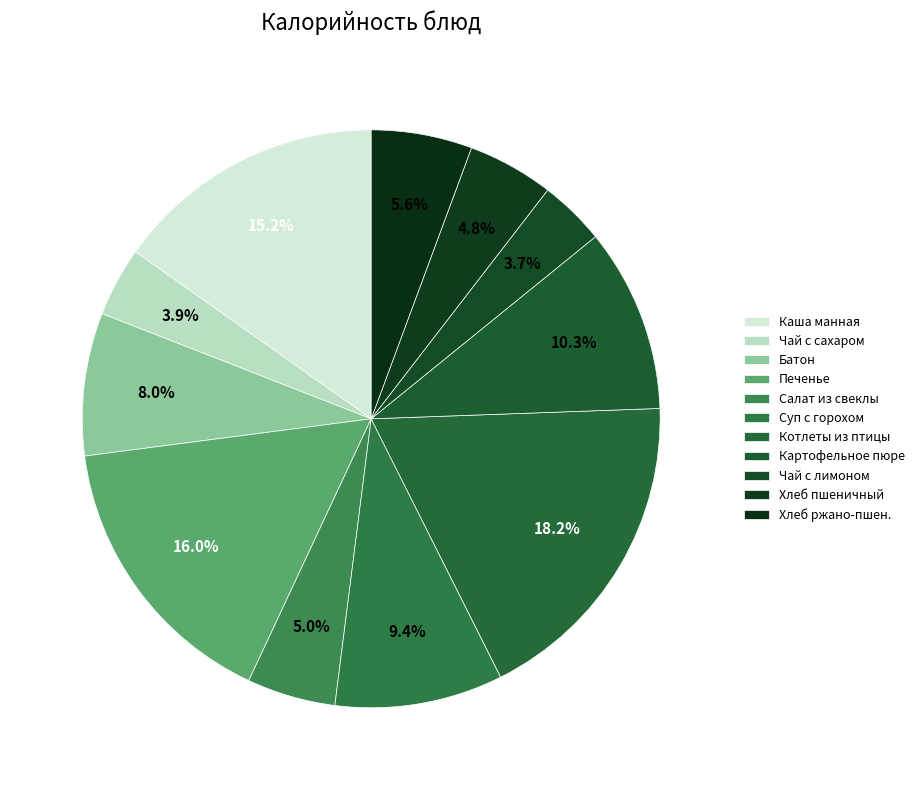

How many segments does this pie chart have?

11